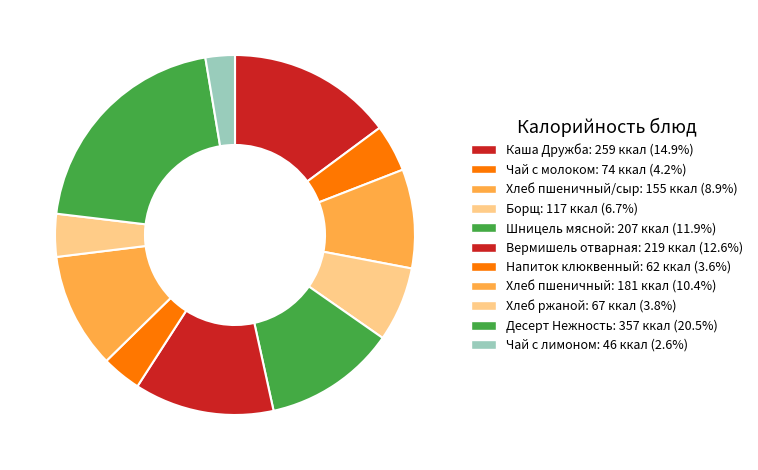

Which slice is the smallest?

Чай с лимоном